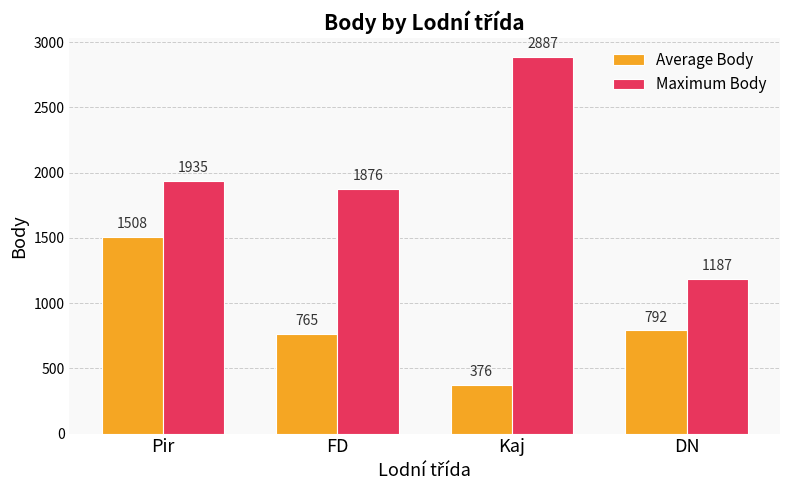

What is the sum of the Average Body values at Pir and DN?

2300